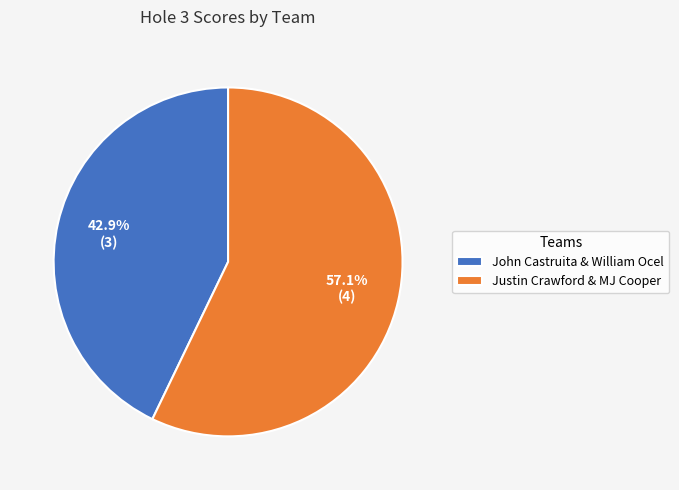

Does John Castruita & William Ocel account for over 50% of the chart?

No